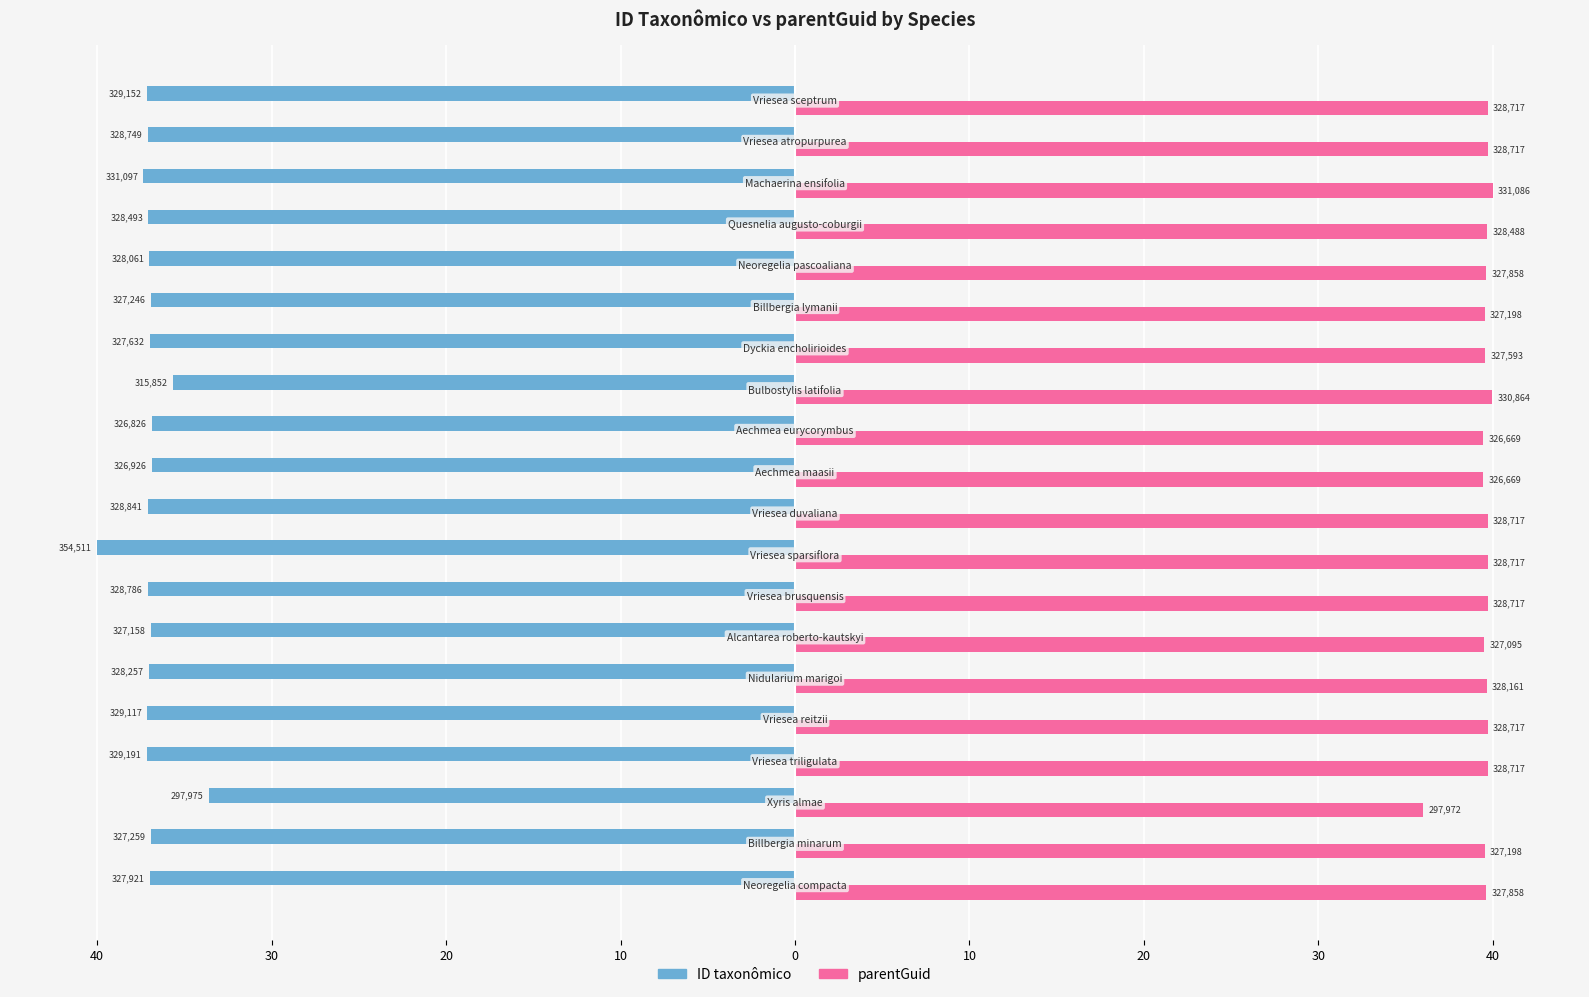

What are all the series names shown in the legend?

ID taxonômico, parentGuid